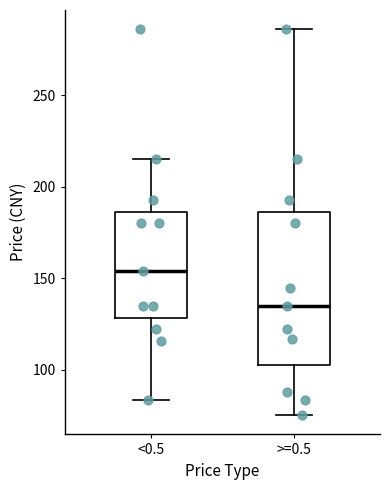

Which box's median line is the lowest?

>=0.5